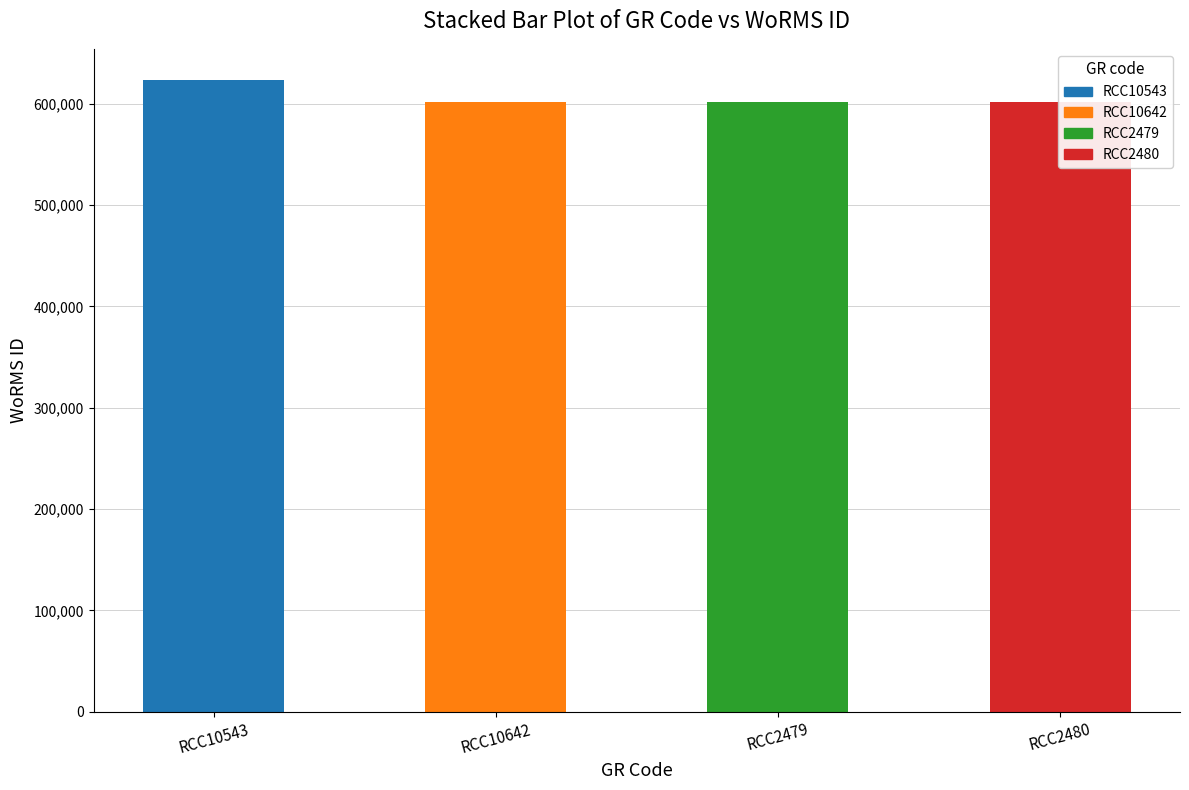

What is the maximum value shown in the chart?

623007